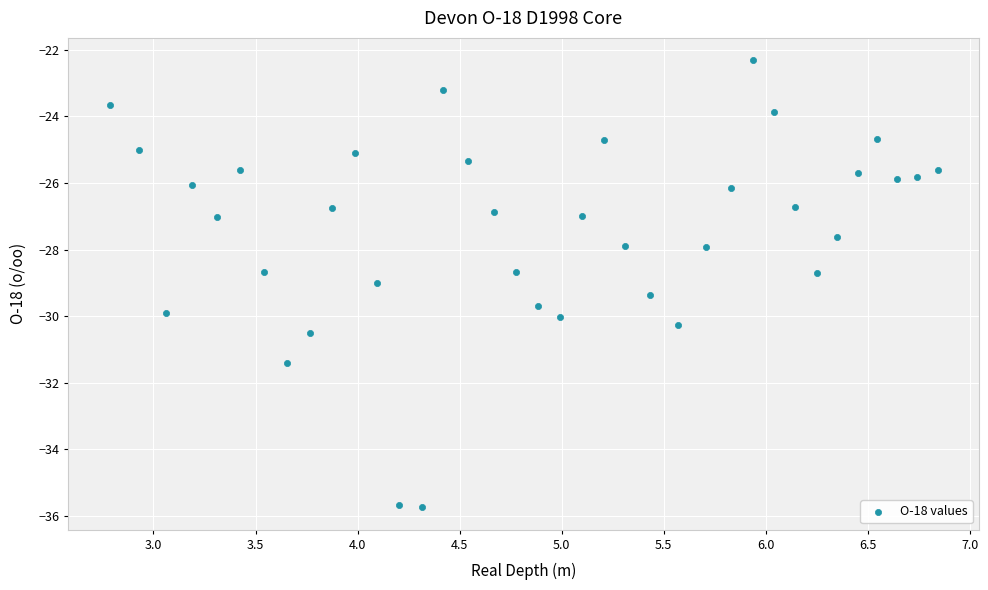

What is the range of X values (max minus min)?

4.1